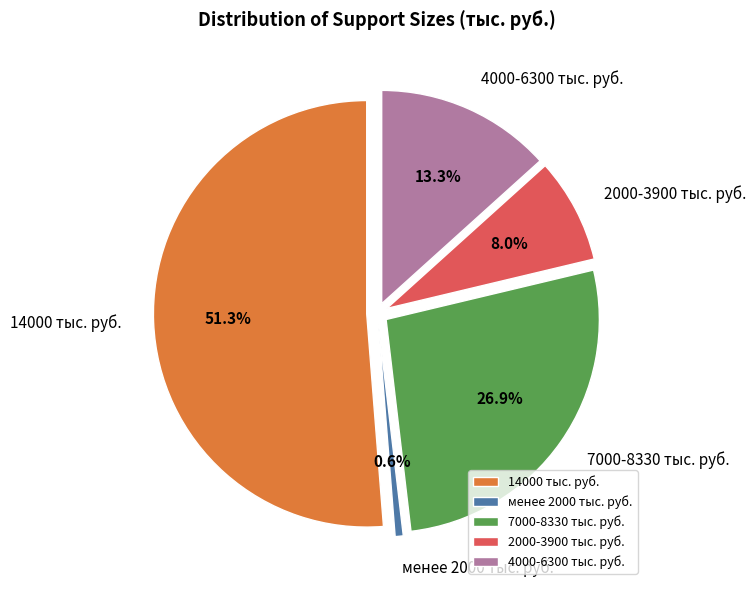

Is ООО «ФармАльянс» the majority of the pie?

No